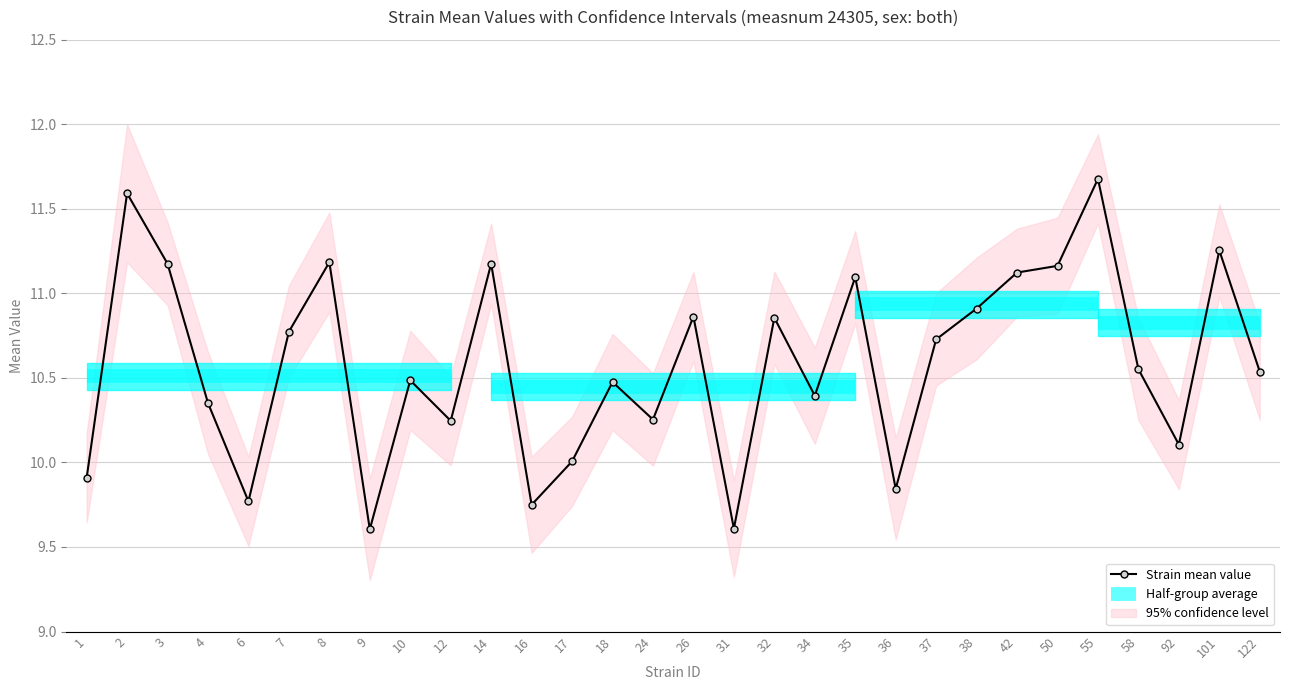

Reading right to left, extract all data points from this chart.

122=10.5	101=11.3	92=10.1	58=10.6	55=11.7	50=11.2	42=11.1	38=10.9	37=10.7	36=9.8	35=11.1	34=10.4	32=10.9	31=9.6	26=10.9	24=10.3	18=10.5	17=10.0	16=9.7	14=11.2	12=10.2	10=10.5	9=9.6	8=11.2	7=10.8	6=9.8	4=10.4	3=11.2	2=11.6	1=9.9